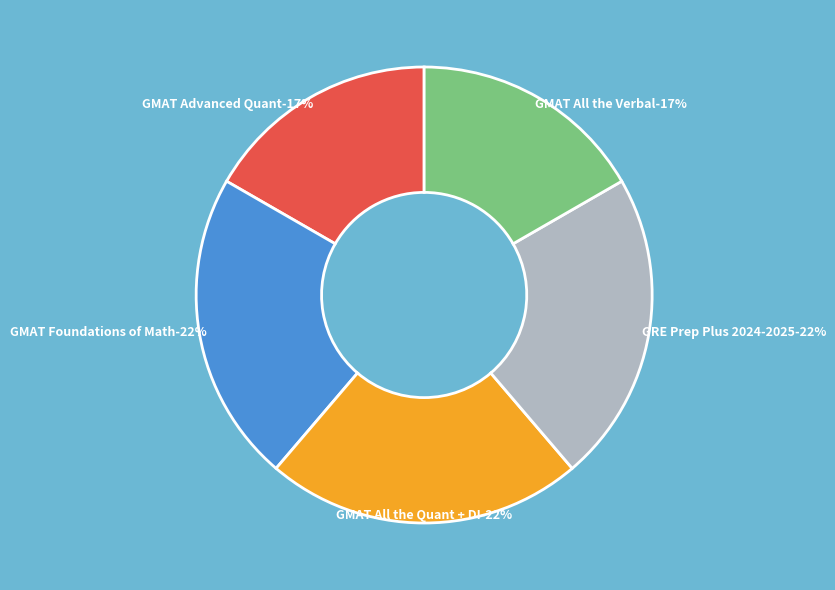

What is the total percentage of GMAT Advanced Quant
9781506292304 and GRE Prep Plus 2024-2025
9781506296326?

38.8%